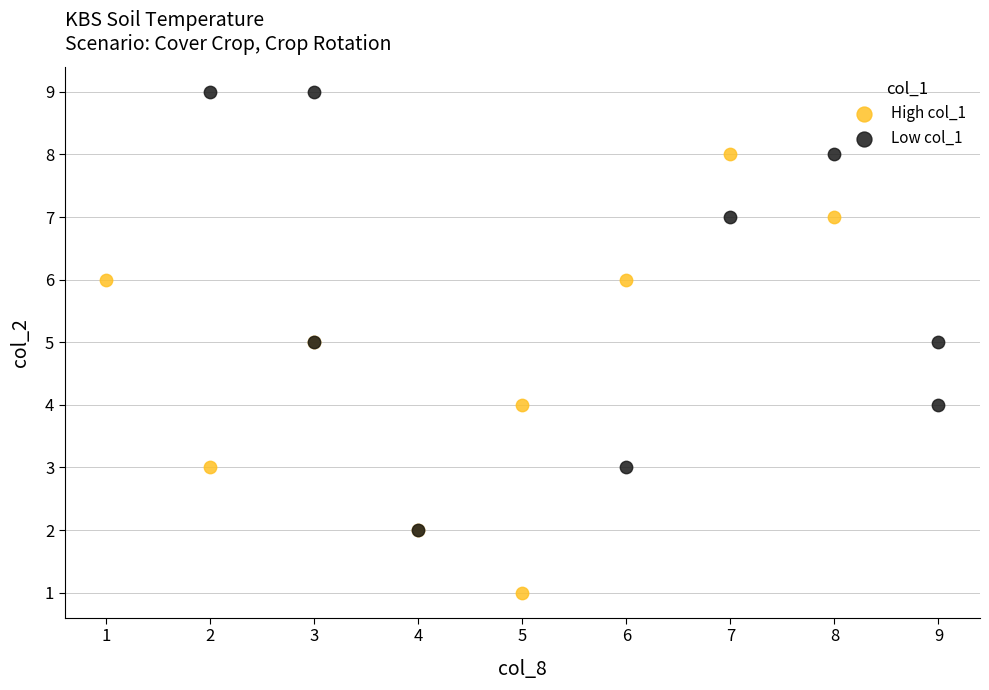

Which series contains the highest Y value?

Low col_1